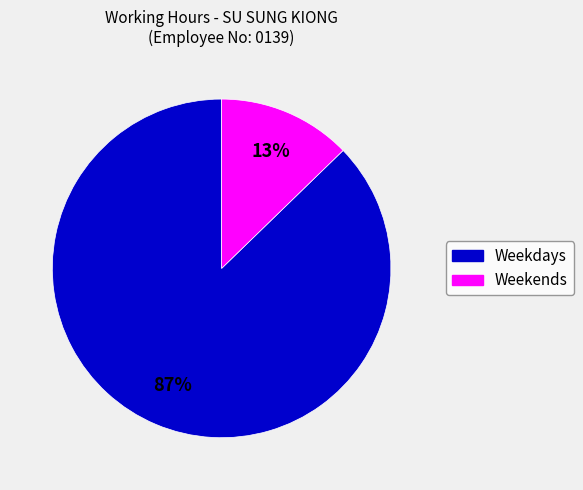

Is there a majority slice in this chart?

Yes